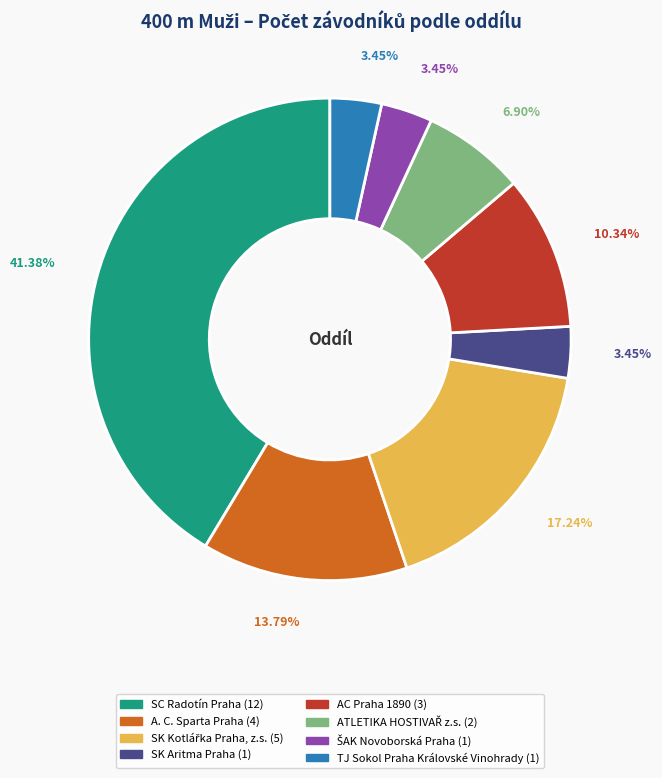

Is the sum of TJ Sokol Praha Královské Vinohrady and A. C. Sparta Praha greater than half?

No